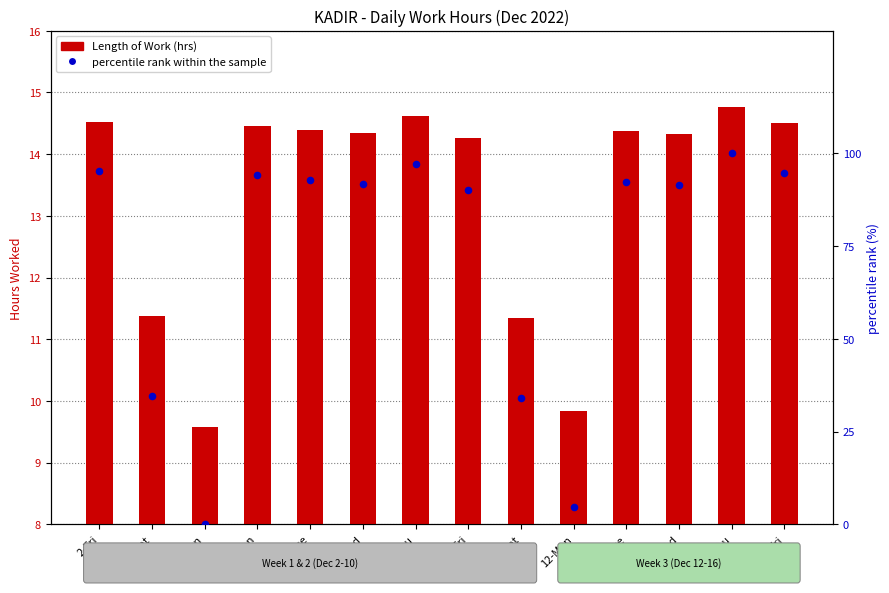

Which series has the largest total across all categories?

percentile rank within the sample